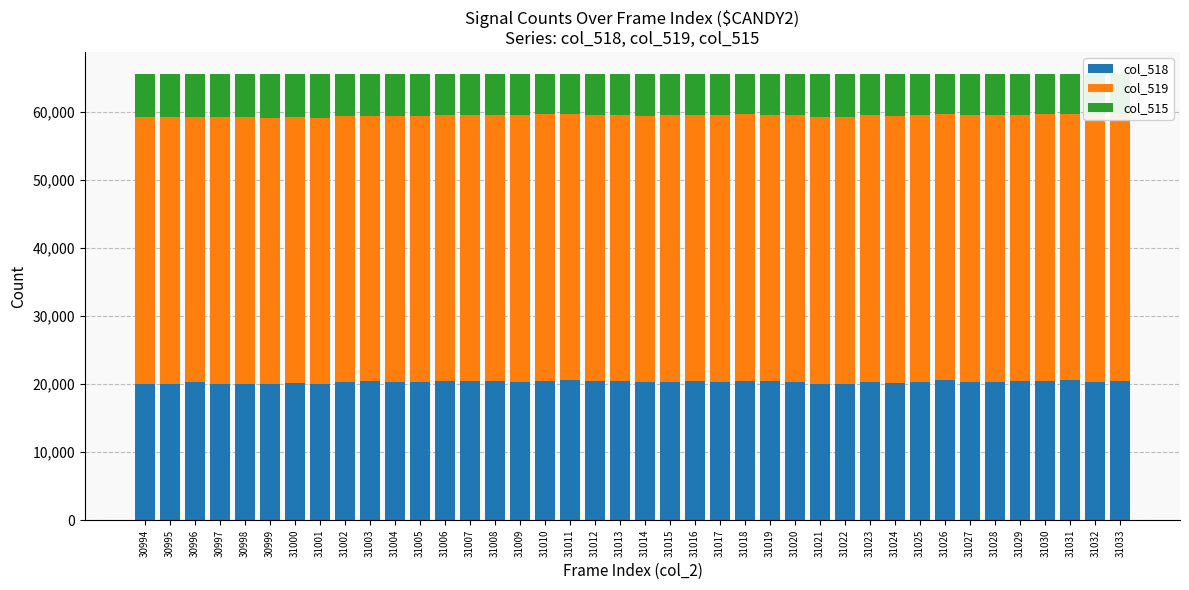

What is the total value across all series at 31025?

65535